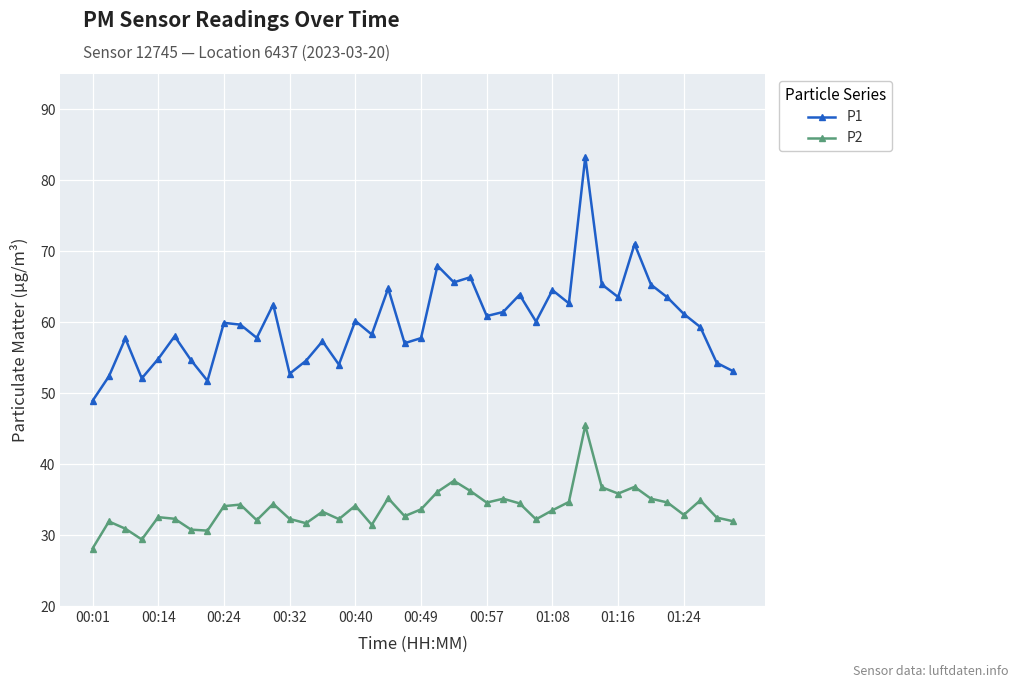

How many values in the P1 series exceed 59?

22